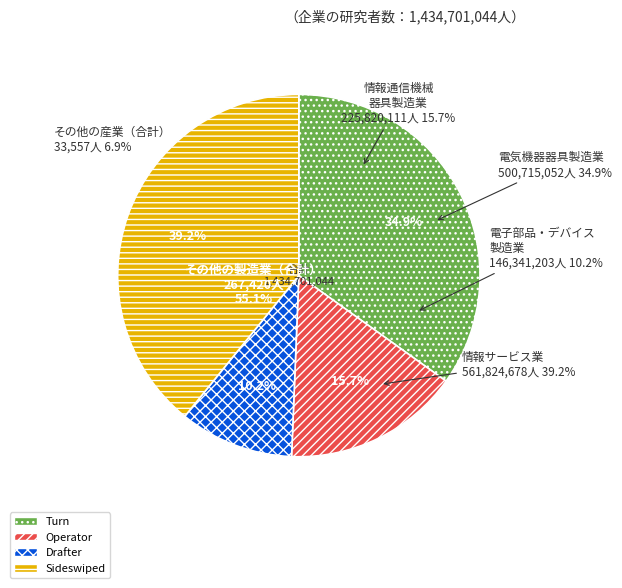

To the nearest percent, what is the difference between the Operator and Drafter slice percentages?

6%